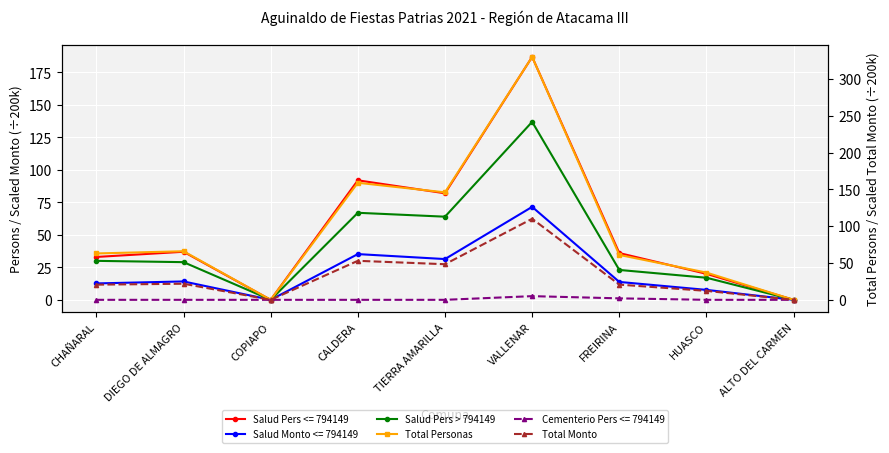

Is the value of Salud Pers > 794149 at CHAÑARAL greater than the value of Total Monto at VALLENAR?

No